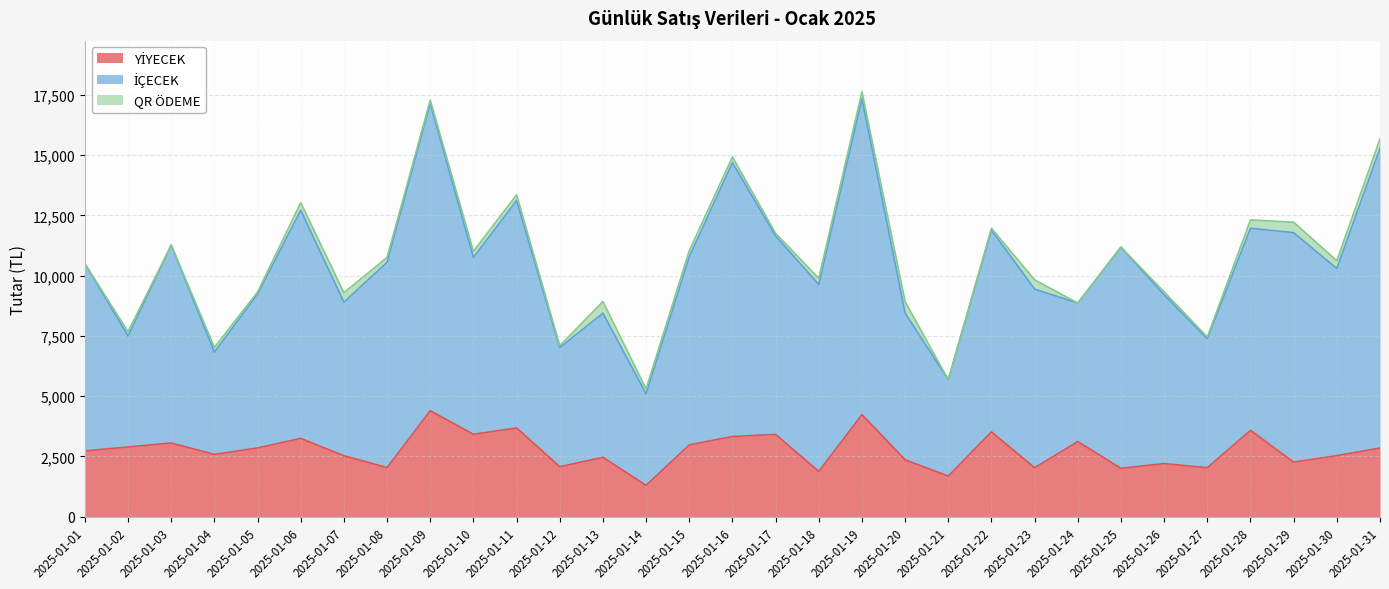

What is the spread (max minus min) of values at 2025-01-26?

7118.6